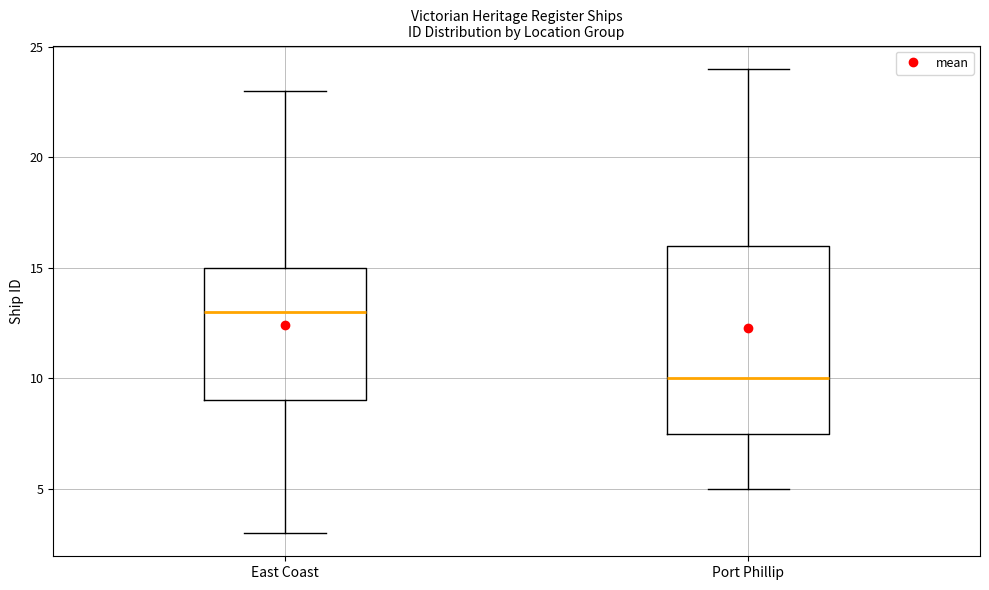

Where does the lower whisker of the box for East Coast end on the y-axis? The values are not printed on the chart, so give them approximately, as read against the axis.

3.0